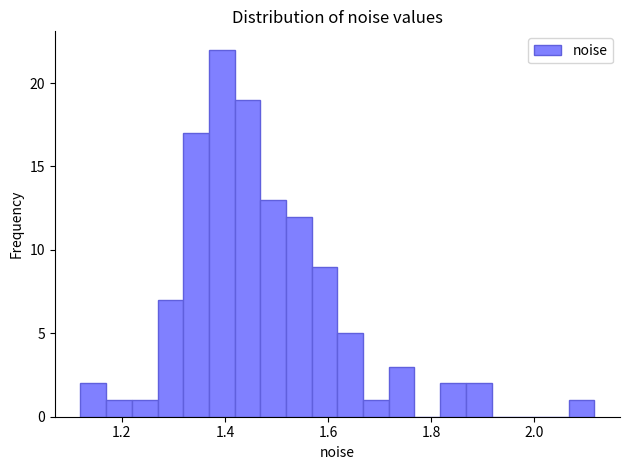

Around what value on the x-axis is the tallest bar? Give the approximate position of its centre, as read against the axis.

1.40